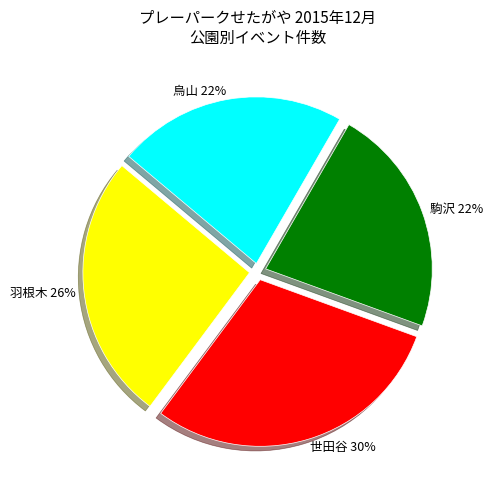

The 駒沢 slice represents 32% of the pie. True or false?

False